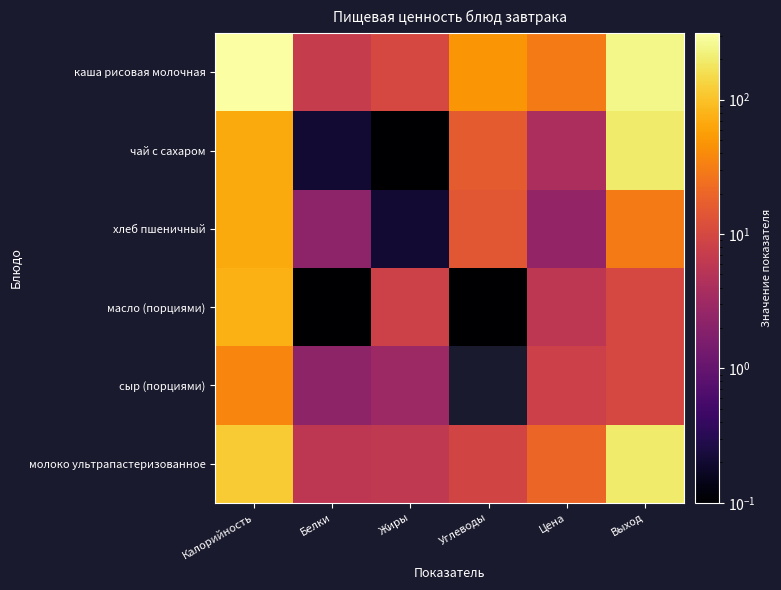

What is the spread (max minus min) of values at Калорийность?

275.6